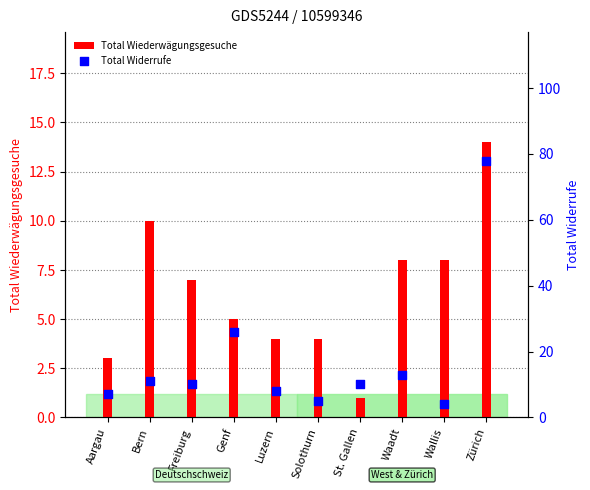

What are all the series names shown in the legend?

Total Wiederwägungsgesuche, Total Widerrufe